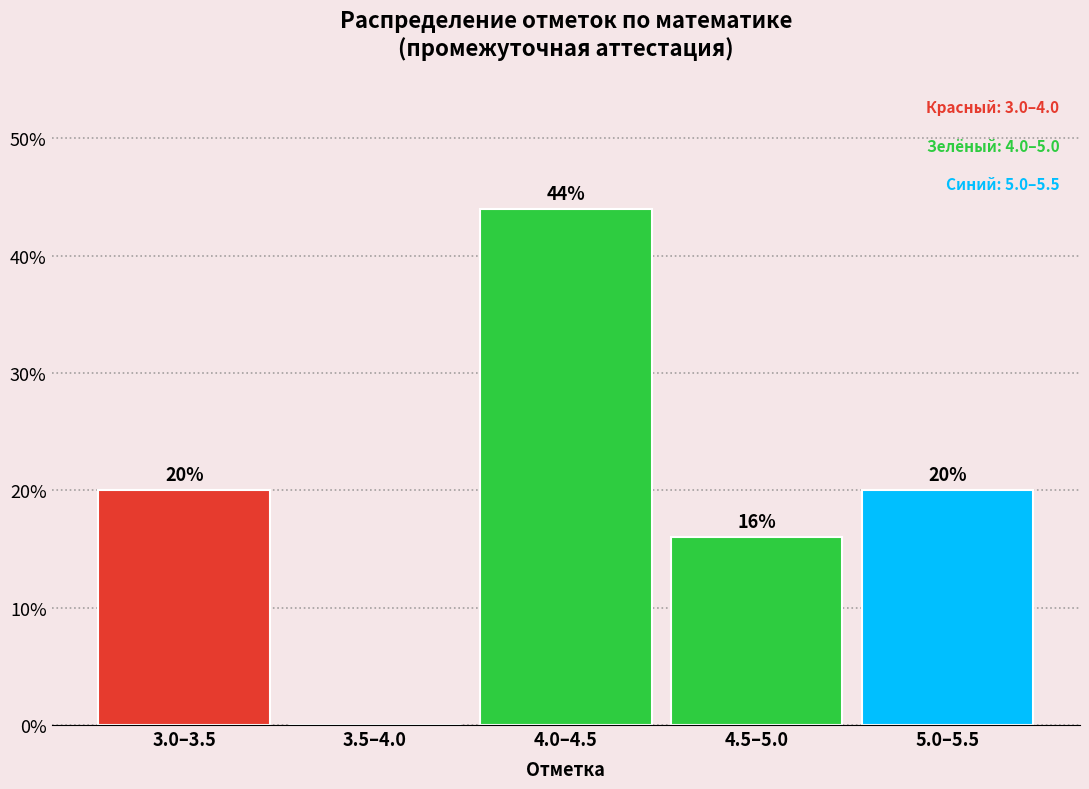

Reading left to right, list all the values displayed in this chart.

3.0–3.5=20	3.5–4.0=0	4.0–4.5=44	4.5–5.0=16	5.0–5.5=20